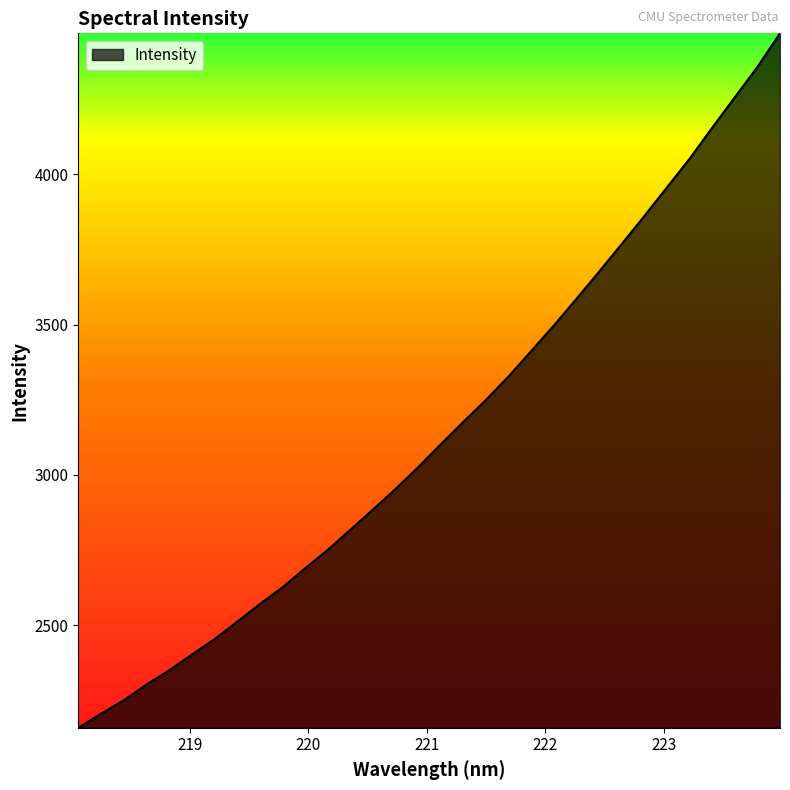

What is the difference between the maximum and minimum values?

2310.2